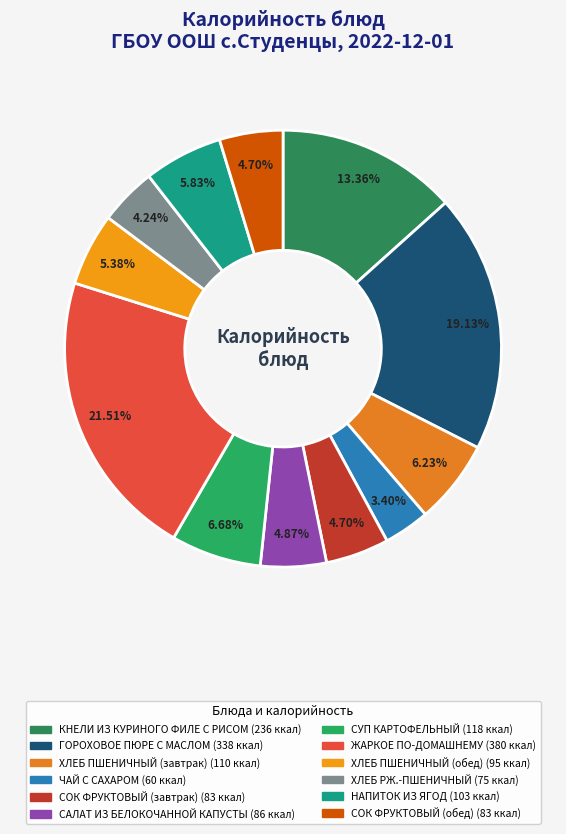

Which slice is the smallest?

ЧАЙ С САХАРОМ